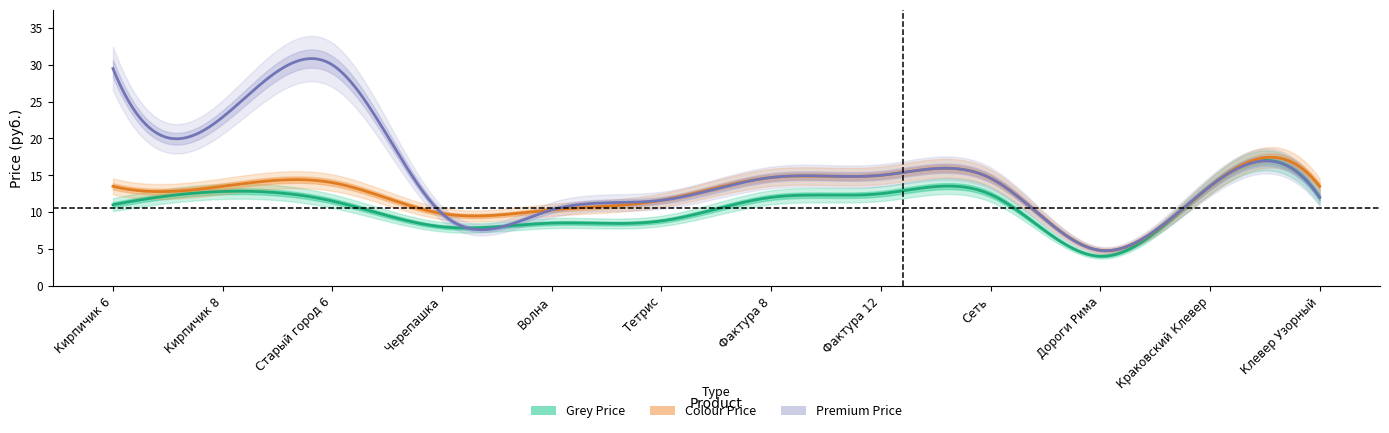

Which label corresponds to the smallest value in the chart?

Дороги Рима